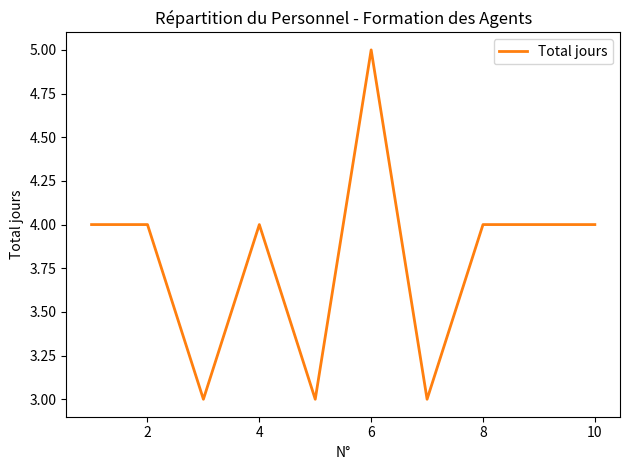

Does the chart display data point markers on the line(s)?

No